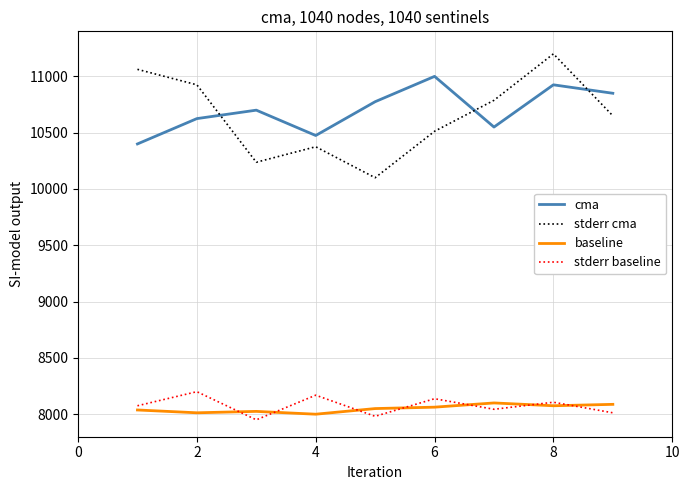

Which series has the widest spread of values?

stderr cma